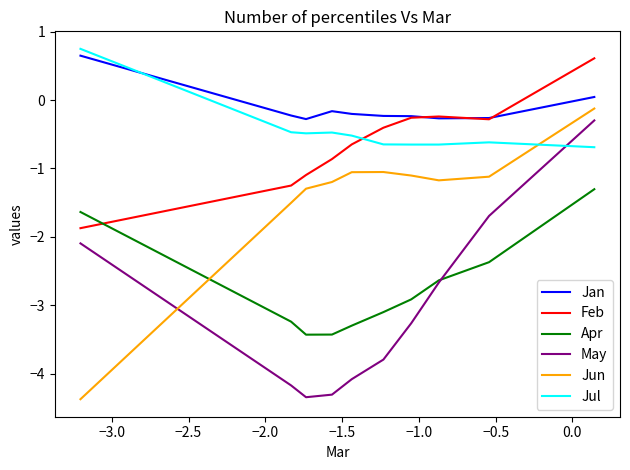

How many values in the Apr series are below -2?

8